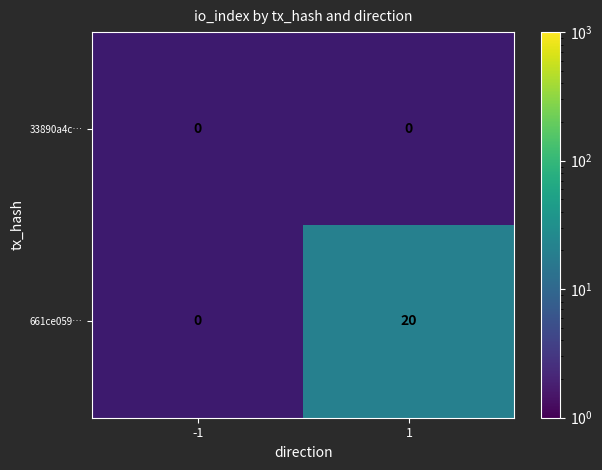

True or false: 661ce059… has a value of 20 at 1.

True